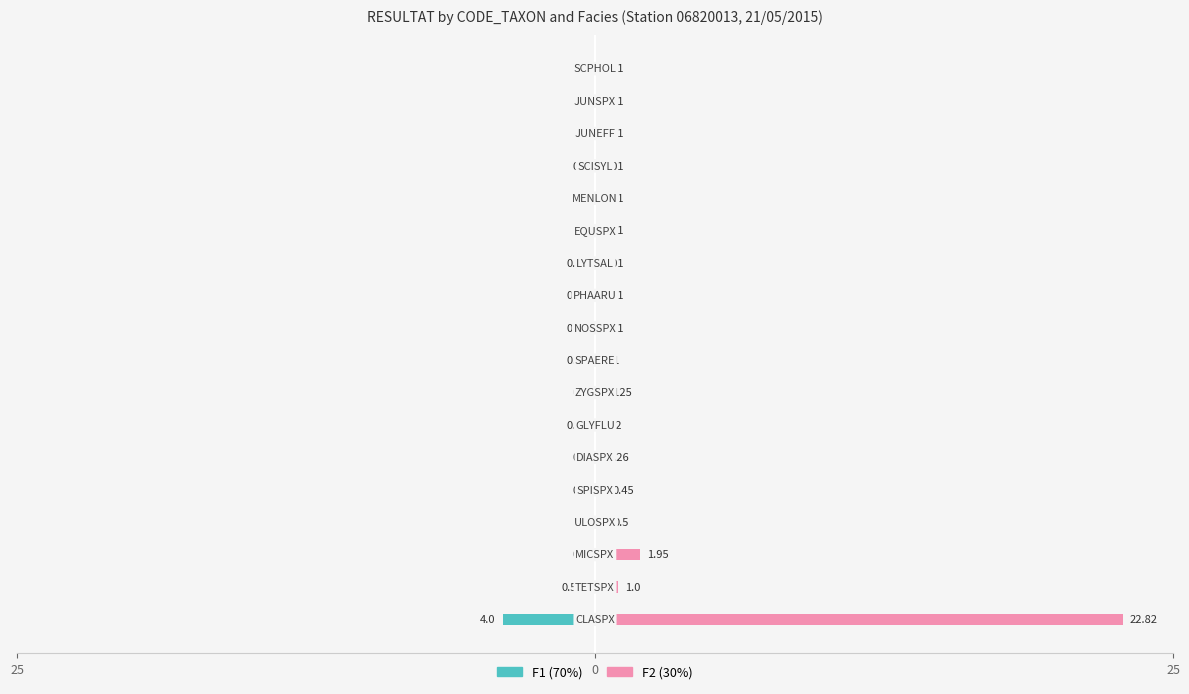

Rank the series by their maximum value, from highest to lowest.

F2 (30%), F1 (70%)